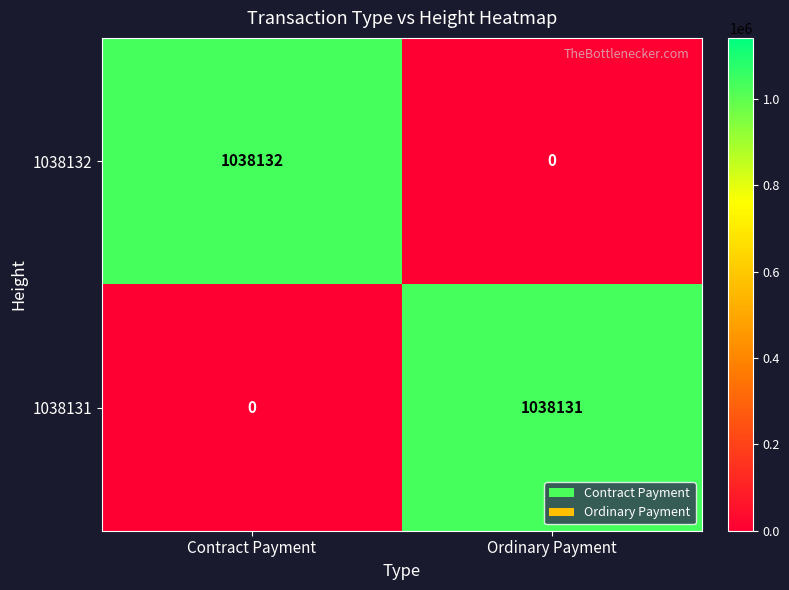

How many series are shown in this chart?

2